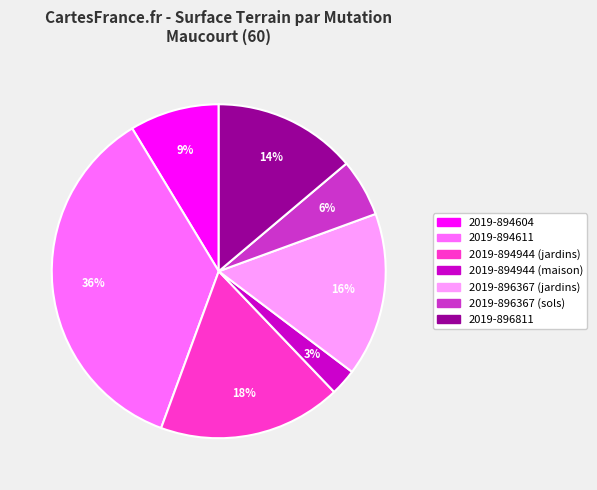

Is it true that 2019-896367 (sols) is 6% of the pie?

True